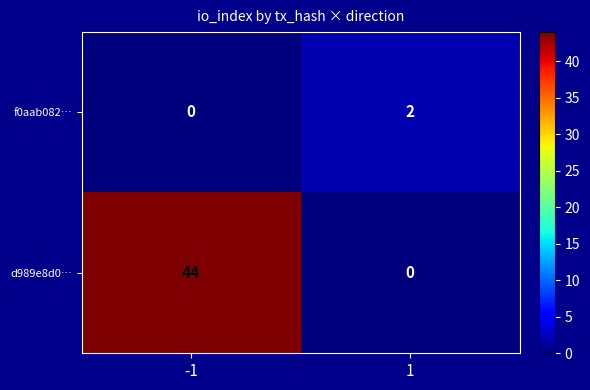

What is the average value of the d989e8d0… series?

22